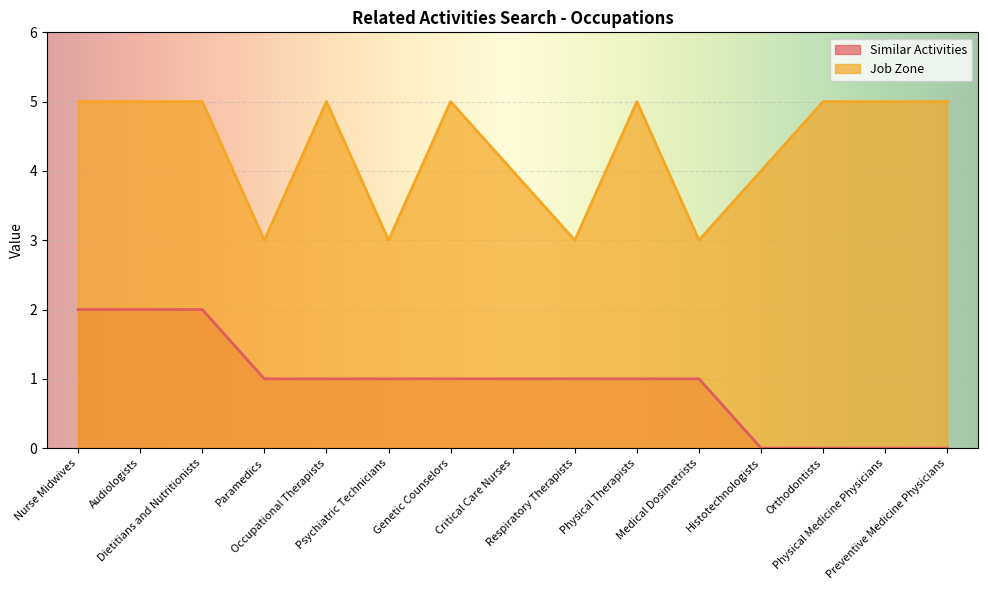

Where is the first local minimum for Job Zone?

Paramedics